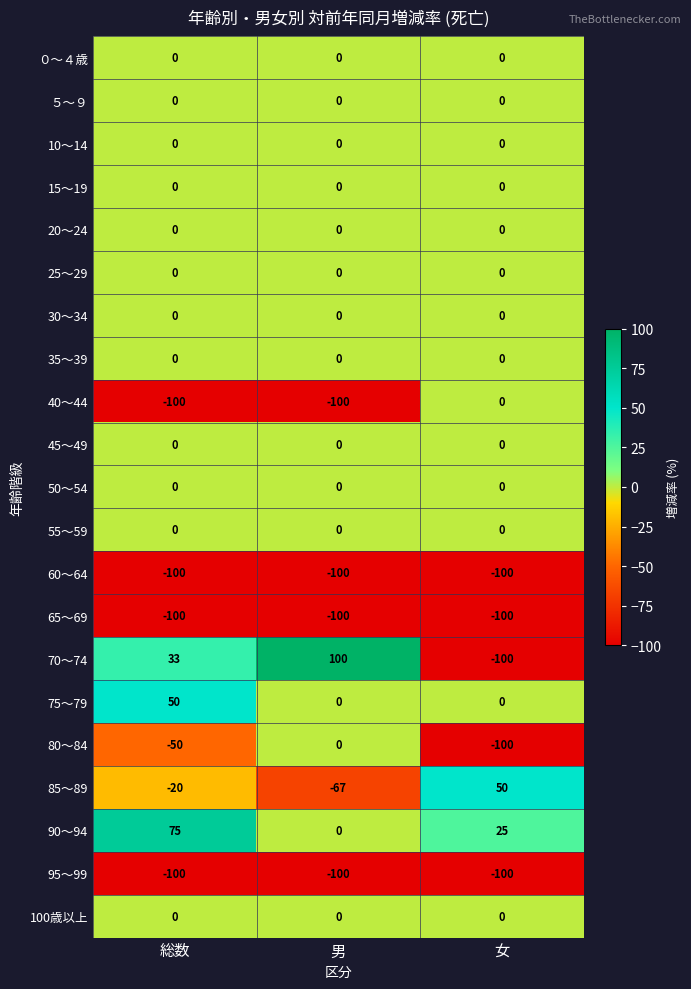

What is the greatest value displayed?

100